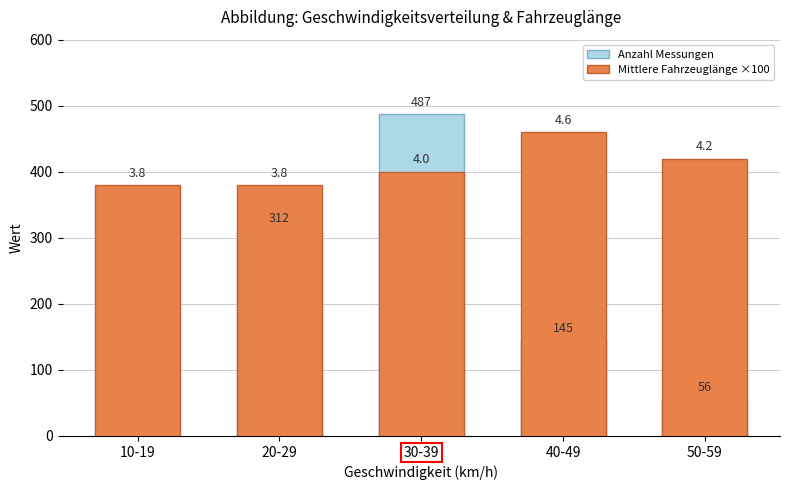

What is the sum of the Anzahl Messungen values at 30-39 and 40-49?

632